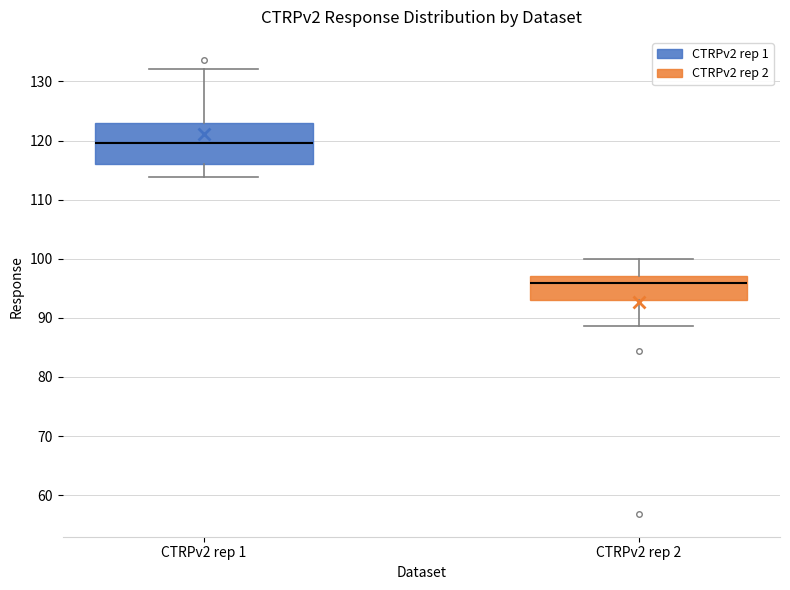

Which box has the lowest median line?

CTRPv2 rep 2